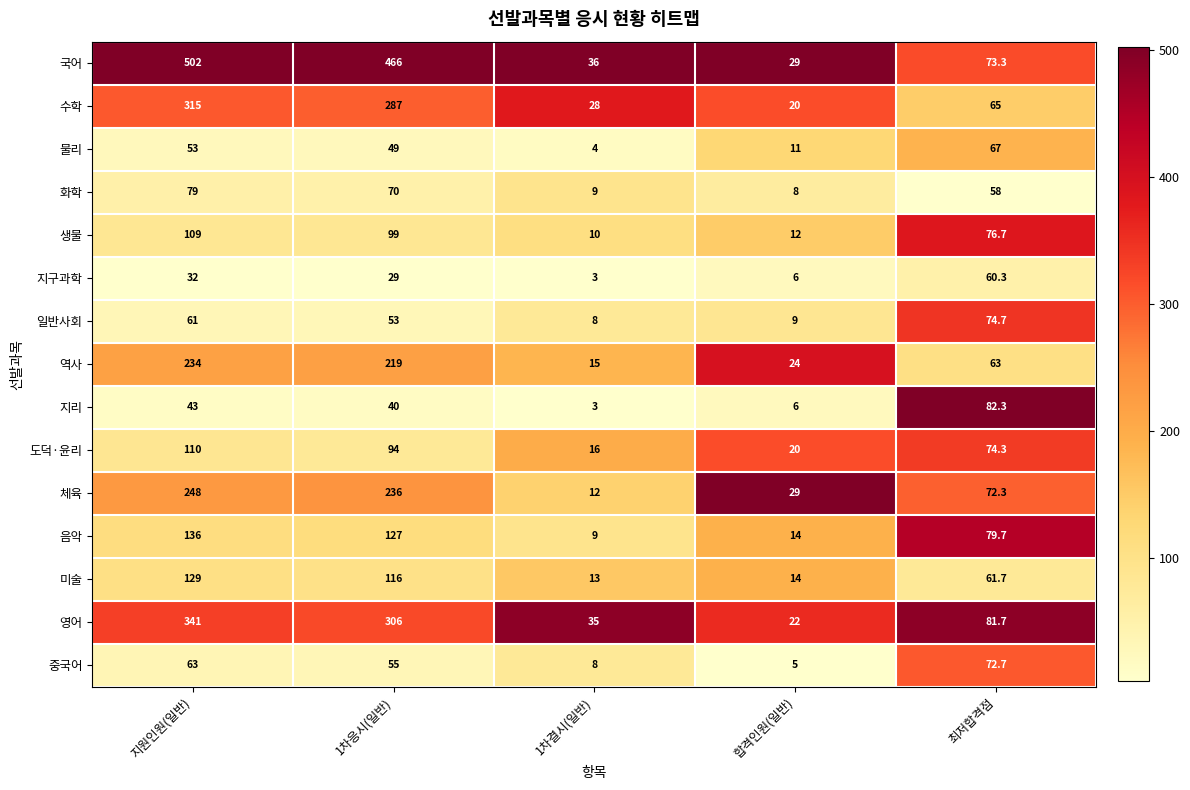

What is the sum of the 체육 values at 지원인원(일반) and 1차결시(일반)?

260.0